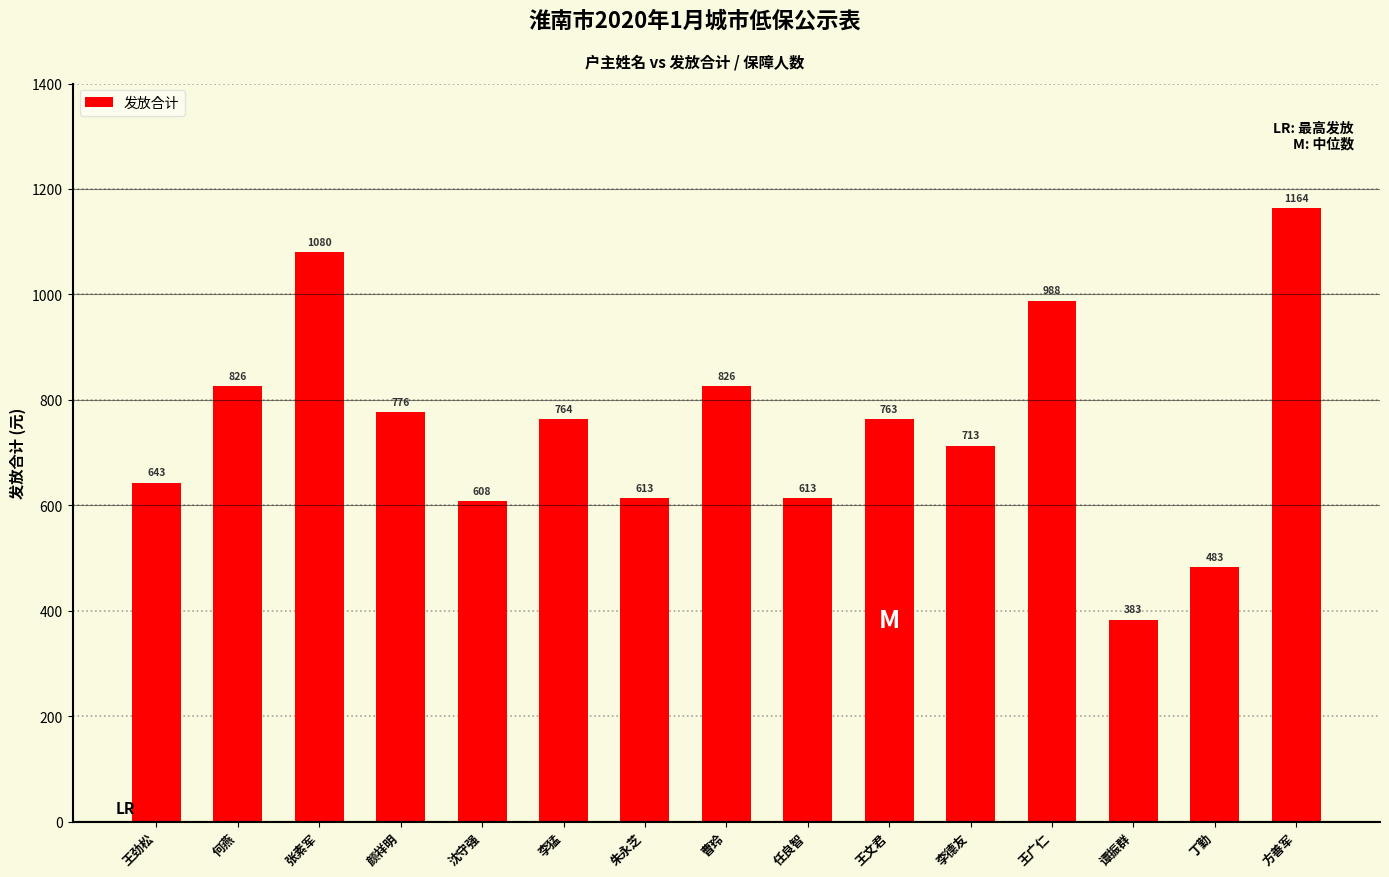

How many bars are there in total?

15